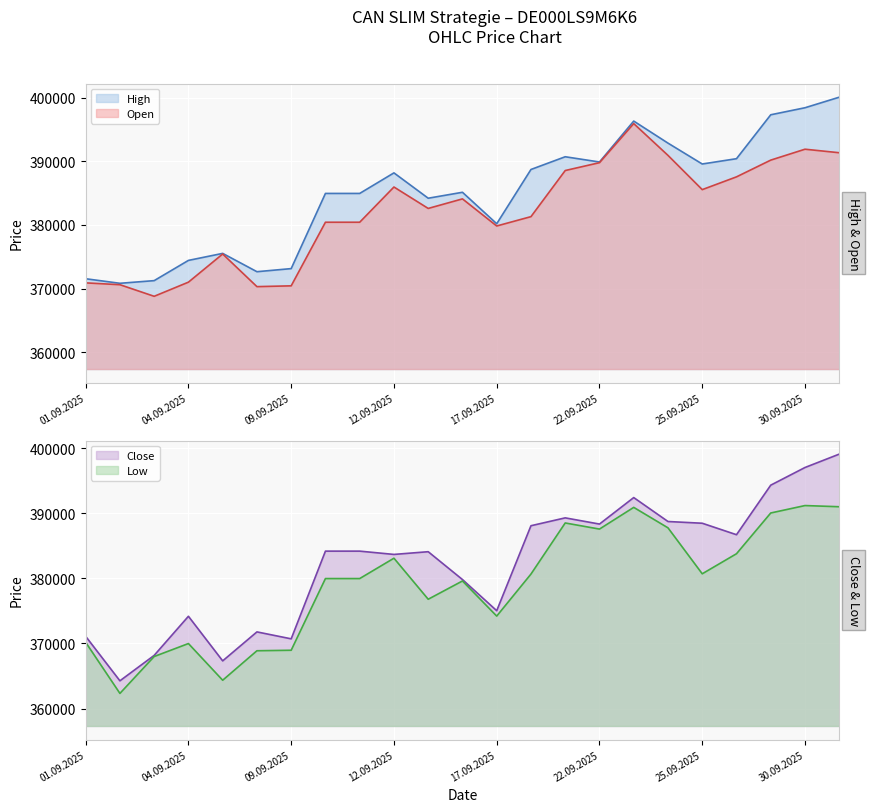

What is the label of the 12th point from the right?

16.09.2025